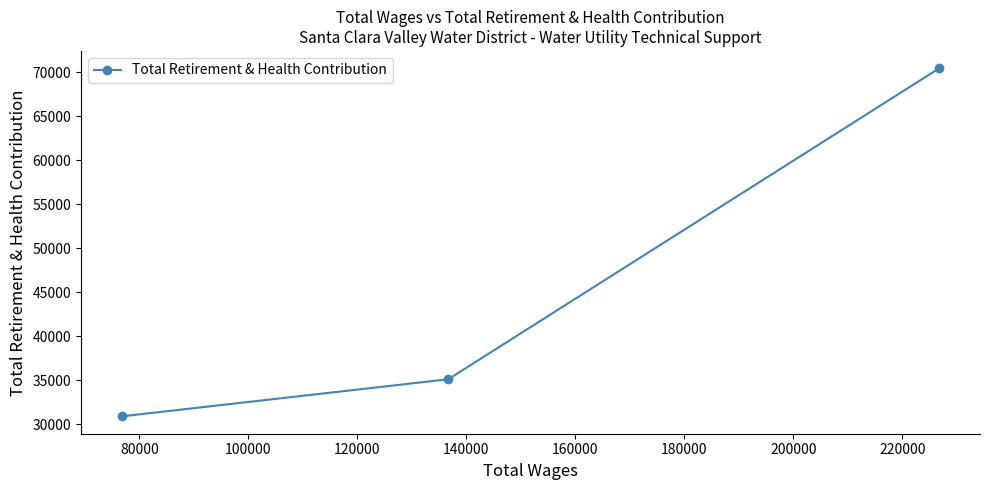

What is the maximum value shown in the chart?

70469